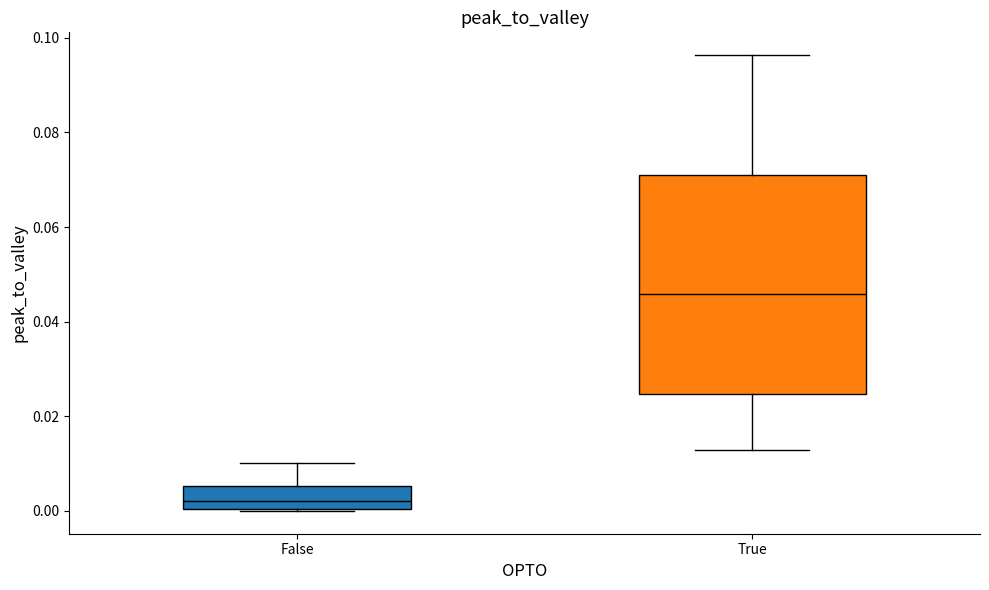

Reading left to right, read every box against the y-axis: the position of its median line, the range the box covers, and the ends of its whiskers. The values are not printed on the chart, so give them approximately, as read against the axis.

False: median 0.002, box 0.000 to 0.006, whiskers 0.000 to 0.010
True: median 0.046, box 0.024 to 0.072, whiskers 0.012 to 0.096